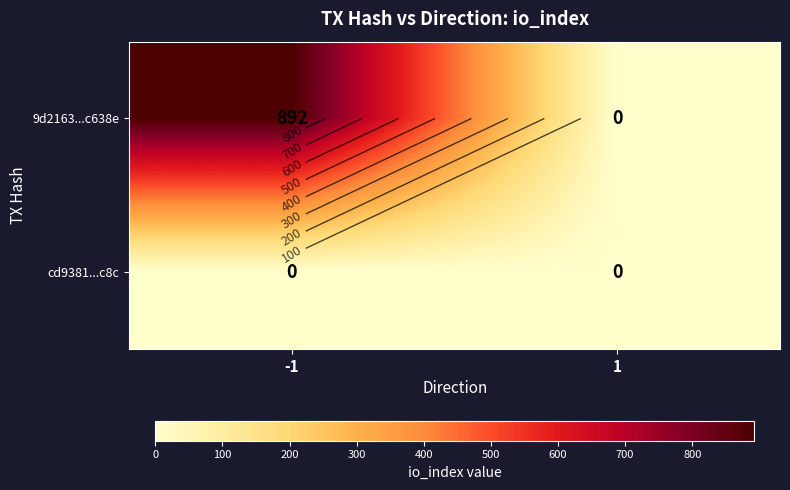

At which category does the chart reach its minimum across all series?

1